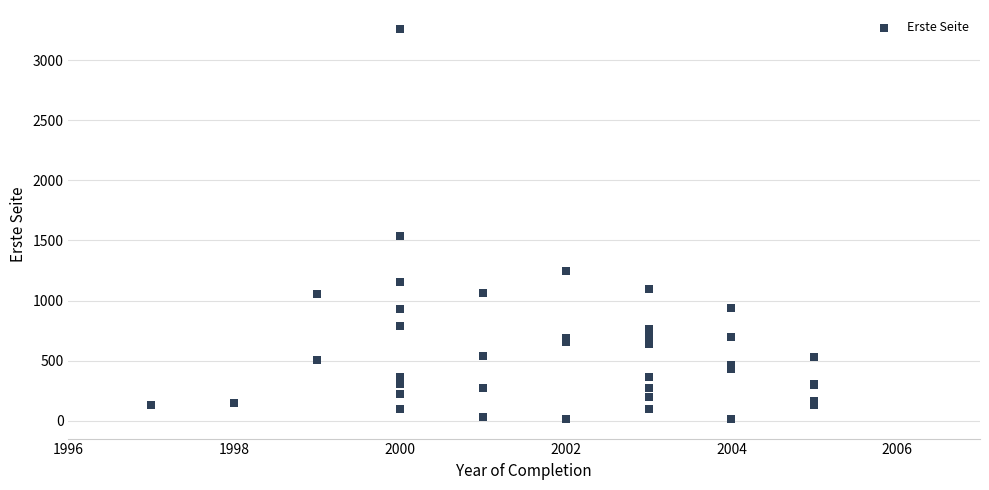

What Y value in the scatter plot is closest to 1635?

1540